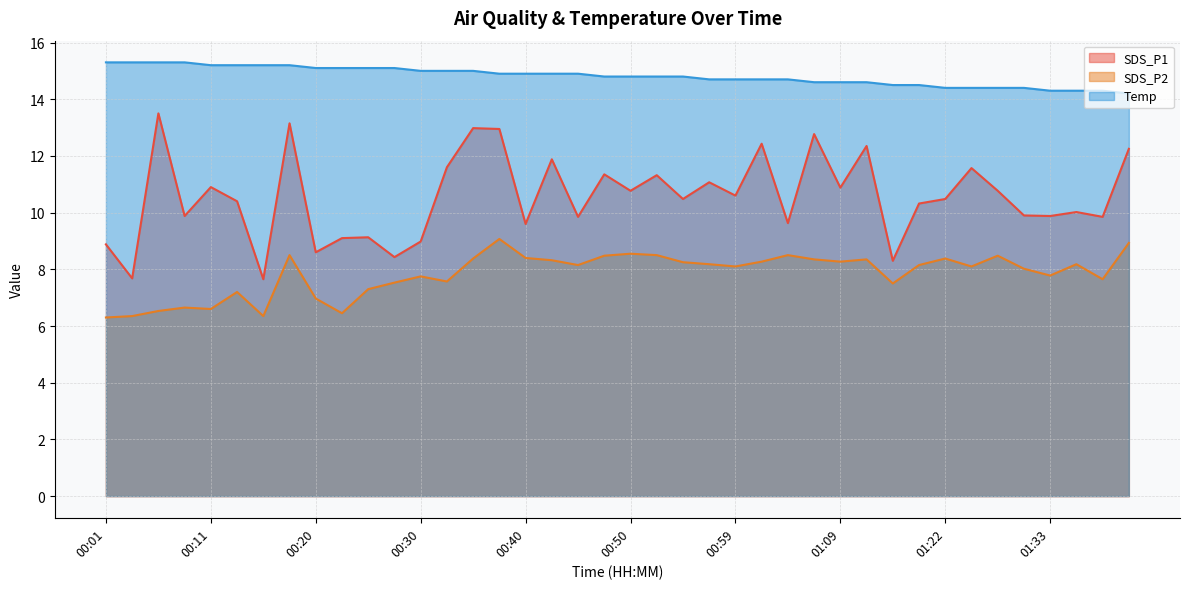

Which series changed the most between 00:25 and 00:52?

SDS_P1